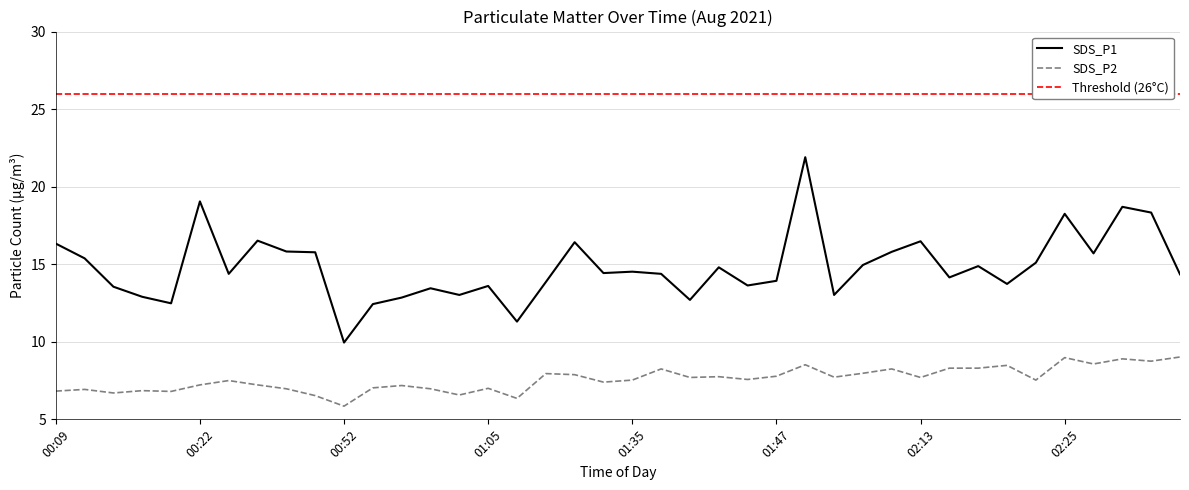

Reading right to left, extract all data points from this chart.

SDS_P1: 02:49=14.3	02:47=18.3	02:44=18.7	02:42=15.7	02:25=18.2	02:22=15.1	02:20=13.7	02:17=14.9	02:15=14.2	02:13=16.5	02:10=15.8	02:08=14.9	02:05=13.0	02:03=21.9	01:47=13.9	01:44=13.6	01:42=14.8	01:40=12.7	01:37=14.4	01:35=14.5	01:32=14.4	01:30=16.4	01:24=13.8	01:07=11.3	01:05=13.6	01:02=13.0	00:59=13.4	00:57=12.8	00:55=12.4	00:52=9.9	00:46=15.8	00:30=15.8	00:27=16.5	00:25=14.4	00:22=19.1	00:20=12.5	00:17=12.9	00:15=13.6	00:12=15.4	00:09=16.3
SDS_P2: 02:49=9.0	02:47=8.8	02:44=8.9	02:42=8.6	02:25=9.0	02:22=7.5	02:20=8.5	02:17=8.3	02:15=8.3	02:13=7.7	02:10=8.2	02:08=8.0	02:05=7.7	02:03=8.5	01:47=7.8	01:44=7.6	01:42=7.8	01:40=7.7	01:37=8.2	01:35=7.5	01:32=7.4	01:30=7.9	01:24=8.0	01:07=6.3	01:05=7.0	01:02=6.6	00:59=7.0	00:57=7.2	00:55=7.0	00:52=5.8	00:46=6.5	00:30=7.0	00:27=7.2	00:25=7.5	00:22=7.2	00:20=6.8	00:17=6.8	00:15=6.7	00:12=6.9	00:09=6.8